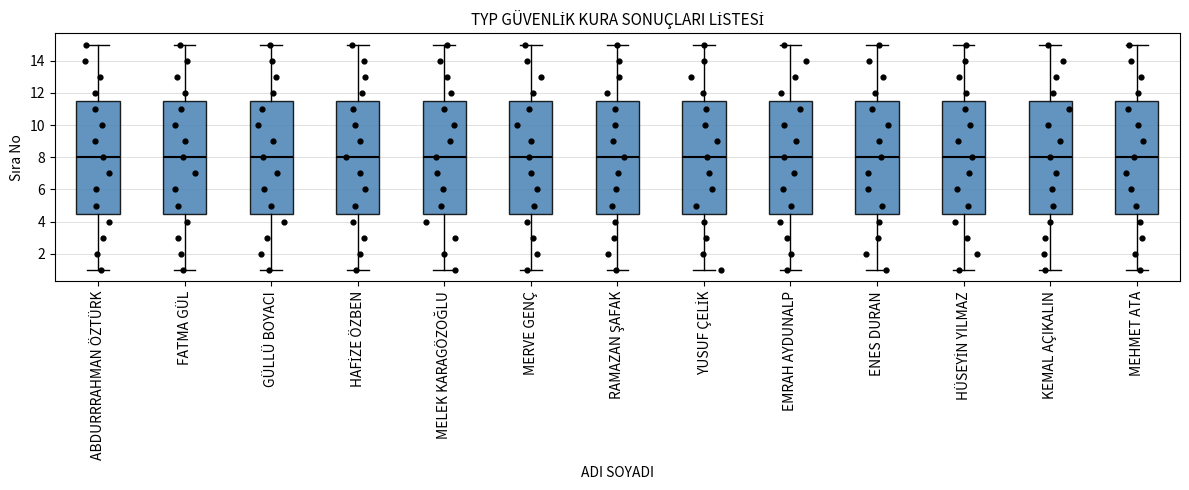

Reading left to right, transcribe this box plot: for each box, give where its median line is, the range the box spans, and where its two whiskers end, as read against the y-axis. The values are not printed on the chart, so give them approximately, as read against the axis.

ABDURRRAHMAN ÖZTÜRK: median 8.0, box 4.6 to 11.6, whiskers 1.0 to 15.0
FATMA GÜL: median 8.0, box 4.6 to 11.6, whiskers 1.0 to 15.0
GÜLLÜ BOYACI: median 8.0, box 4.6 to 11.6, whiskers 1.0 to 15.0
HAFİZE ÖZBEN: median 8.0, box 4.6 to 11.6, whiskers 1.0 to 15.0
MELEK KARAGÖZOĞLU: median 8.0, box 4.6 to 11.6, whiskers 1.0 to 15.0
MERVE GENÇ: median 8.0, box 4.6 to 11.6, whiskers 1.0 to 15.0
RAMAZAN ŞAFAK: median 8.0, box 4.6 to 11.6, whiskers 1.0 to 15.0
YUSUF ÇELİK: median 8.0, box 4.6 to 11.6, whiskers 1.0 to 15.0
EMRAH AYDUNALP: median 8.0, box 4.6 to 11.6, whiskers 1.0 to 15.0
ENES DURAN: median 8.0, box 4.6 to 11.6, whiskers 1.0 to 15.0
HÜSEYİN YILMAZ: median 8.0, box 4.6 to 11.6, whiskers 1.0 to 15.0
KEMAL AÇIKALIN: median 8.0, box 4.6 to 11.6, whiskers 1.0 to 15.0
MEHMET ATA: median 8.0, box 4.6 to 11.6, whiskers 1.0 to 15.0